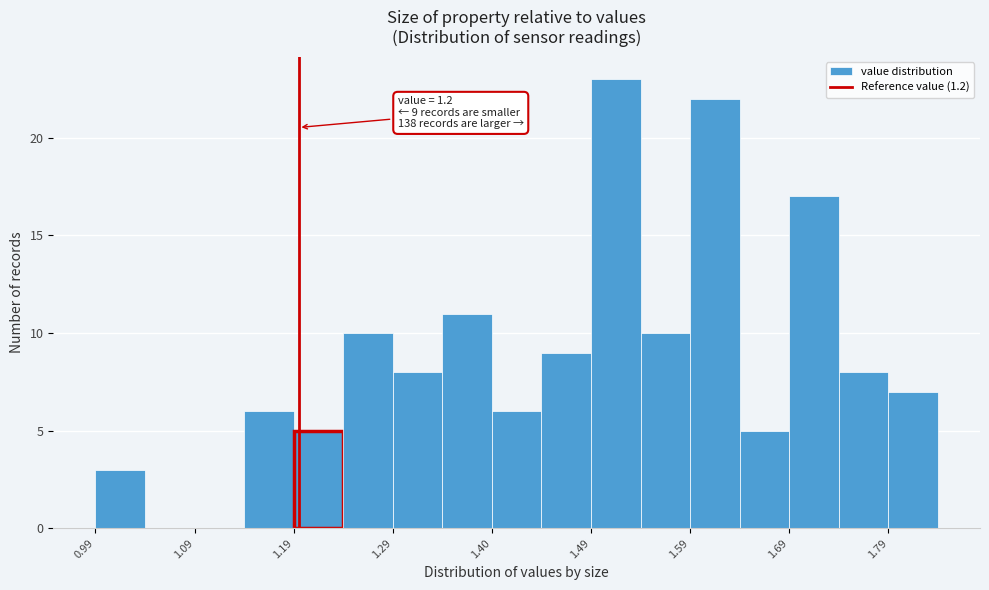

Over which range of the x-axis is the bar tallest?

1.495 to 1.545